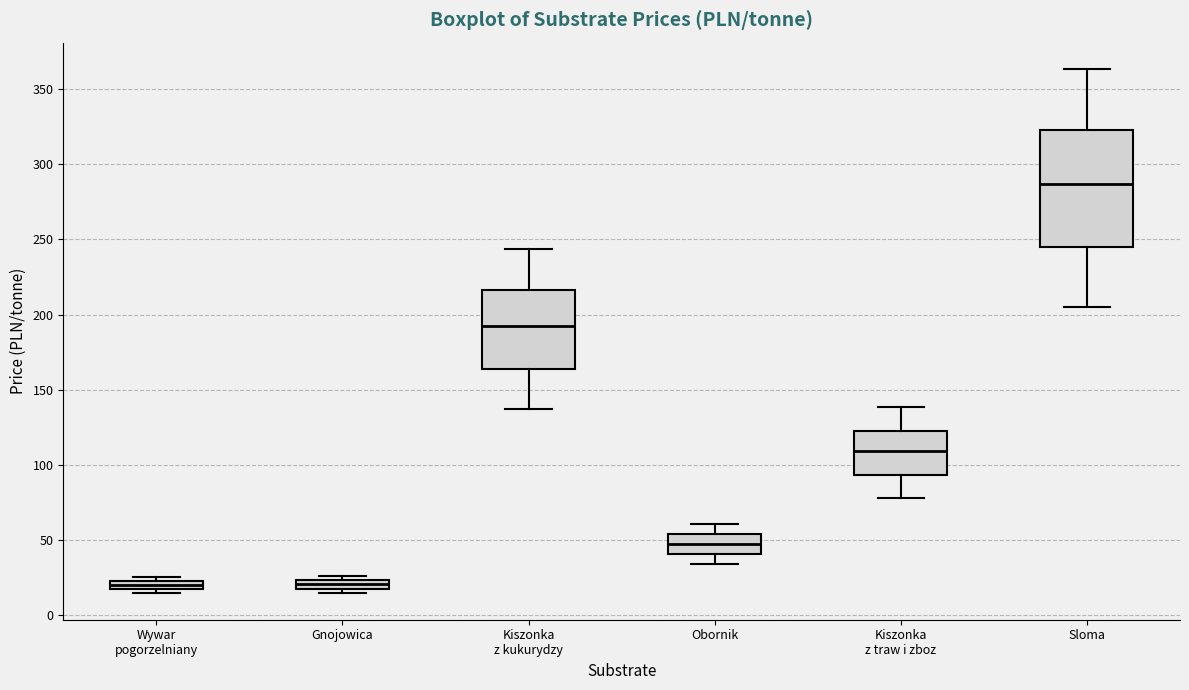

Comparing the boxes themselves (not the whiskers), which one is the tallest?

Sloma